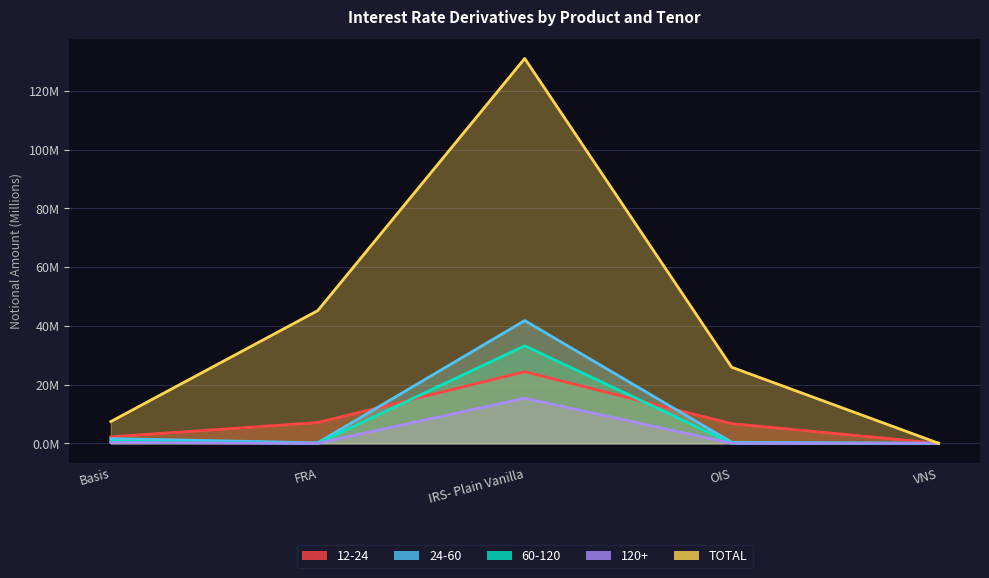

At which category does 24-60 reach its first local valley?

FRA